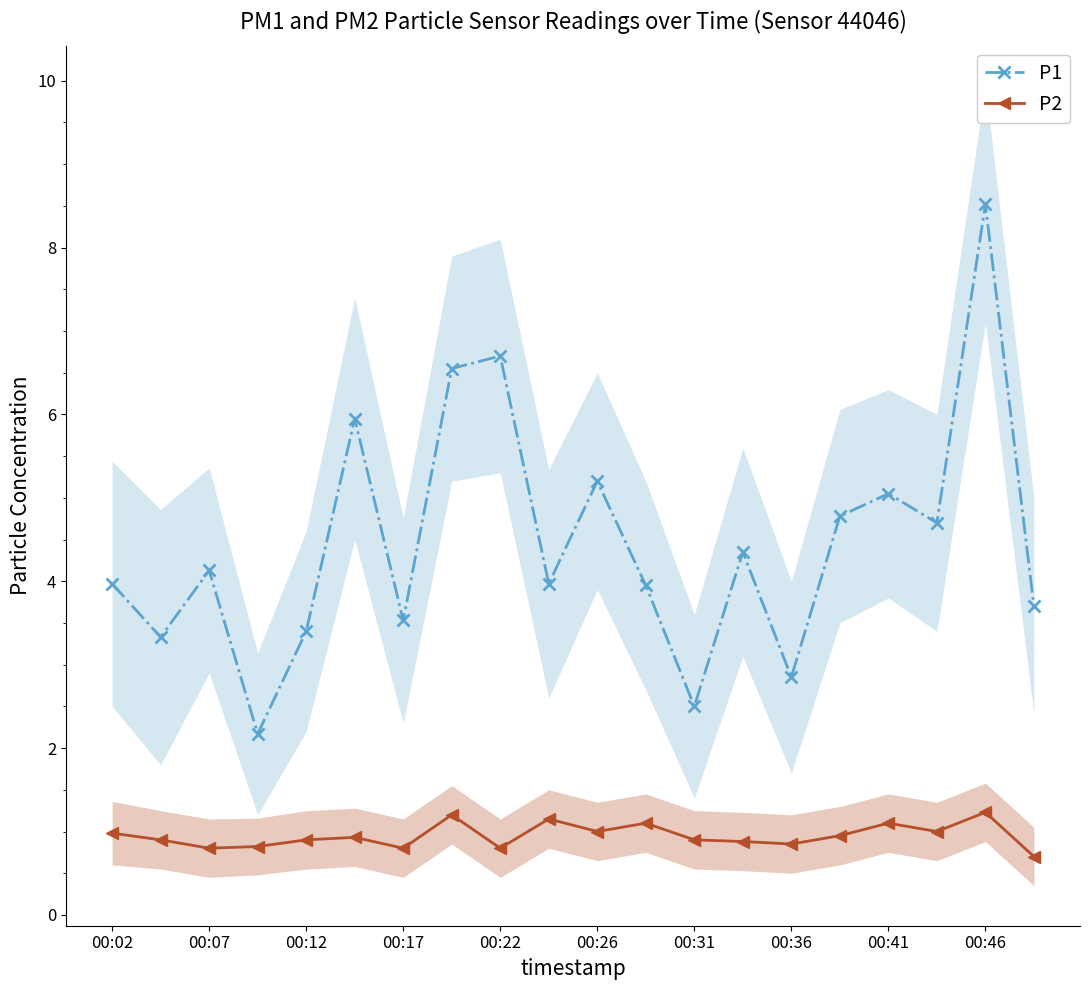

The P2 series shows 0.3 at 00:41. True or false?

False